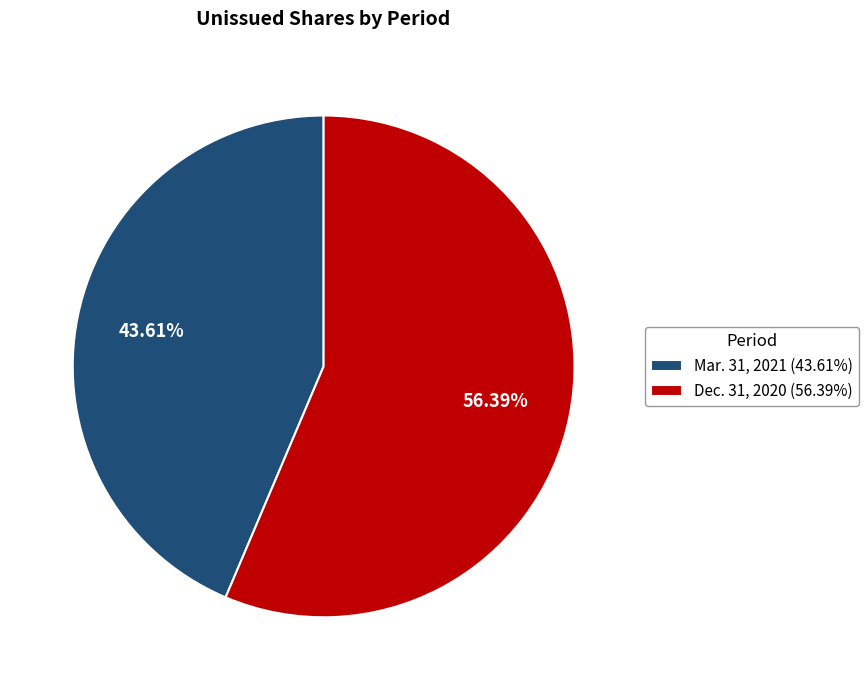

Which has a higher value, Dec. 31, 2020 (56.39%) or Mar. 31, 2021 (43.61%)?

Dec. 31, 2020 (56.39%)